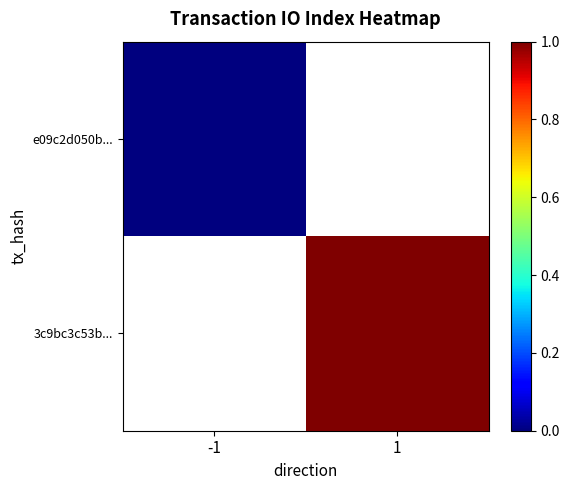

Which category has the lowest value across all series?

-1